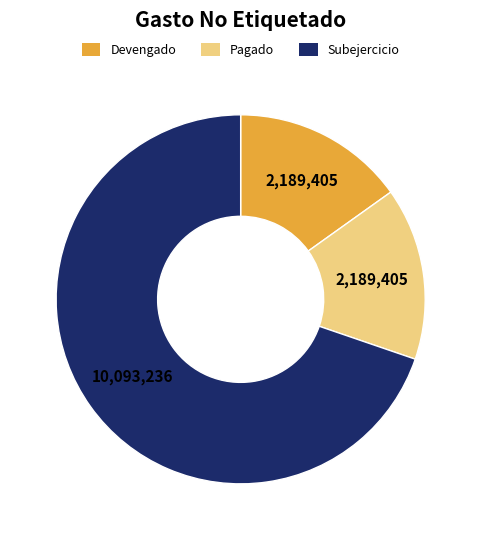

Is the sum of Pagado and Subejercicio greater than half?

Yes